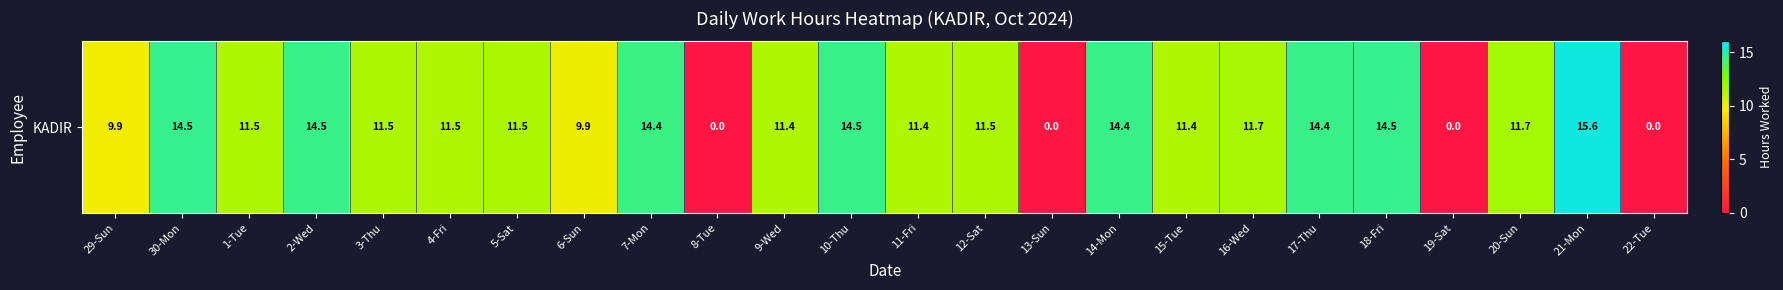

Which label corresponds to the smallest value in the chart?

8-Tue